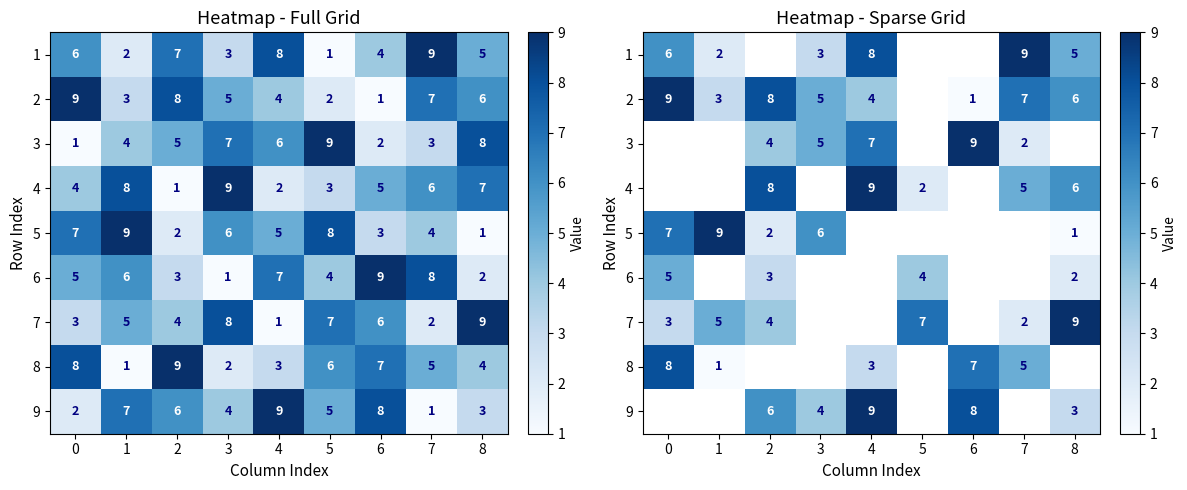

What is the highest value of the 5 series?

9.0